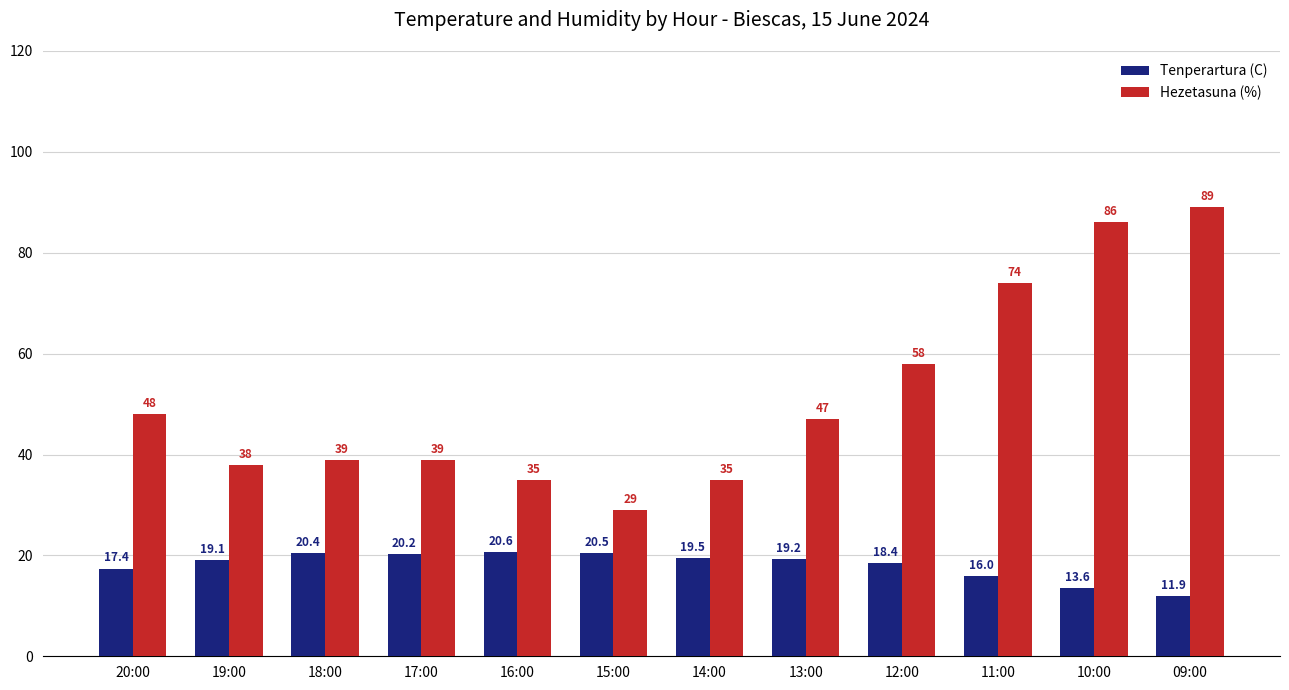

What is the difference between the maximum and minimum values in the Hezetasuna (%) series?

60.0